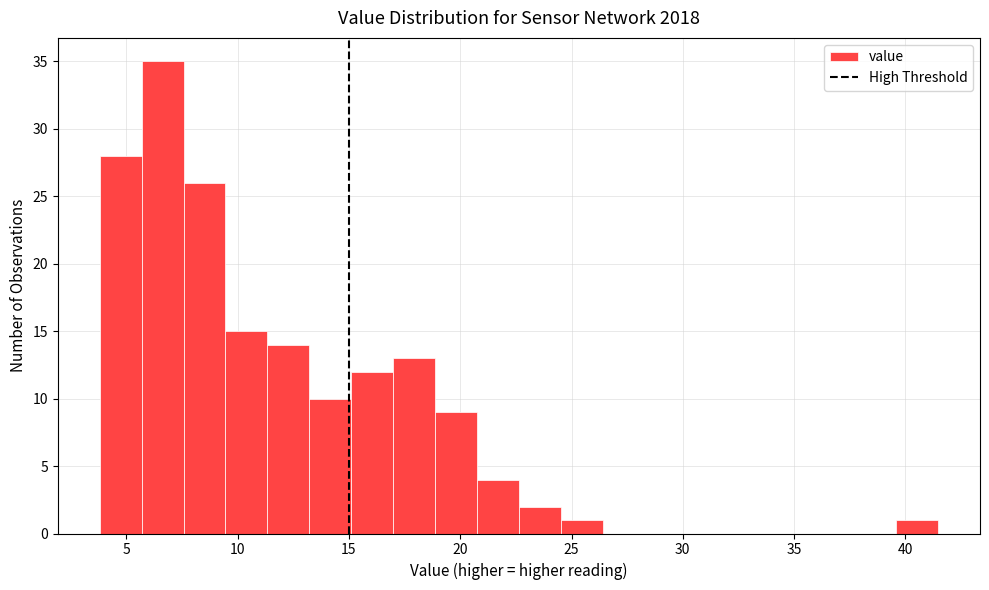

Read against the x-axis, roughly where is the centre of the tallest bar?

6.5